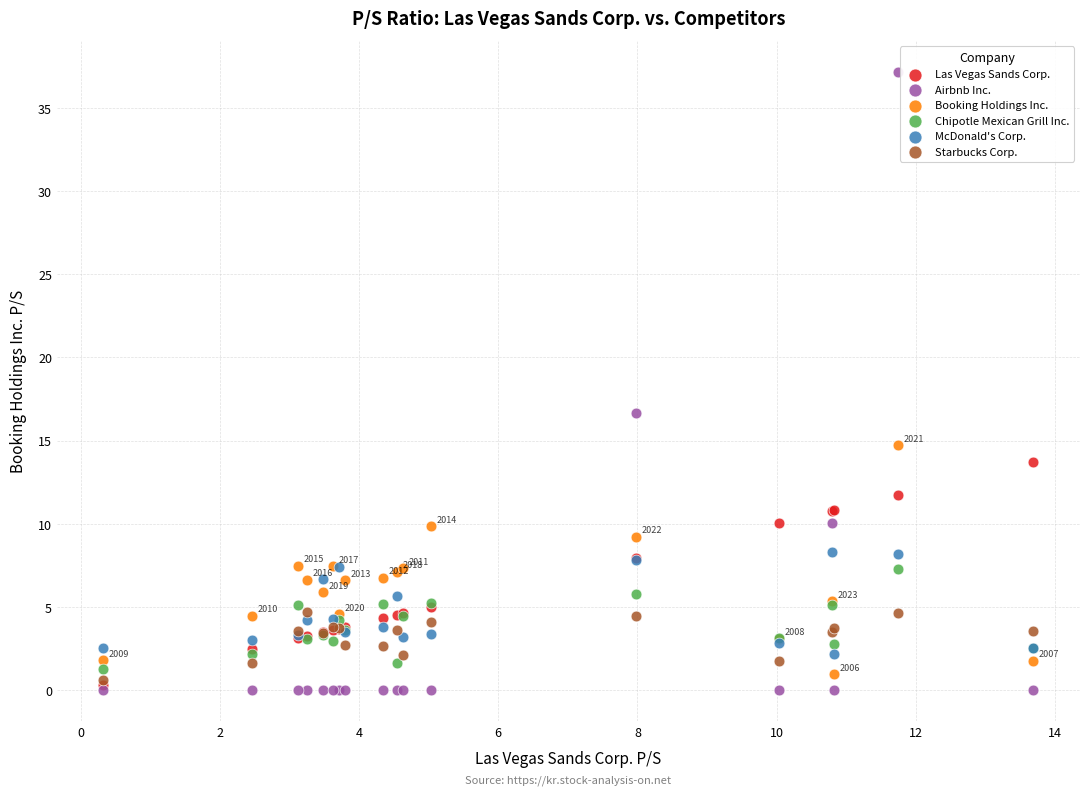

Across all series, what Y value is closest to 18?

16.6